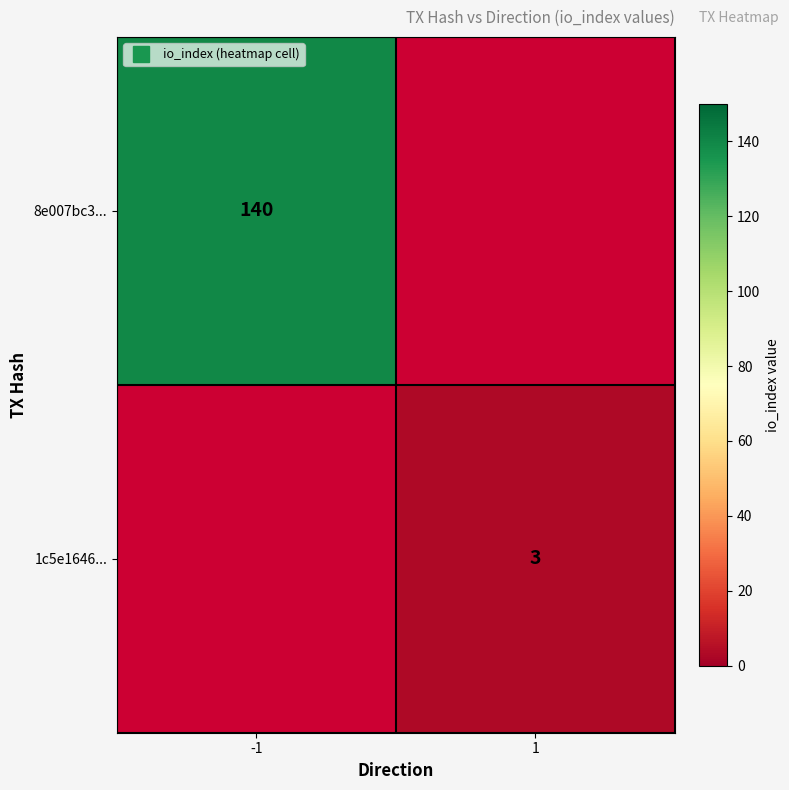

At how many categories does at least one series exceed 68?

1